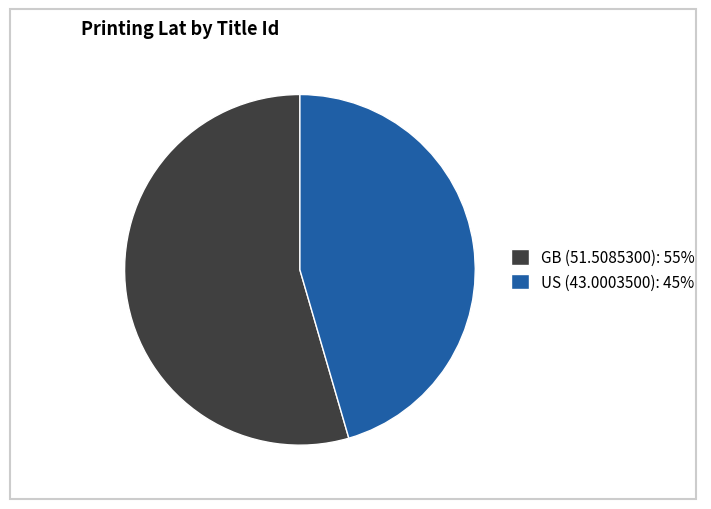

The US (43.0003500): 45% slice represents 45% of the pie. True or false?

True